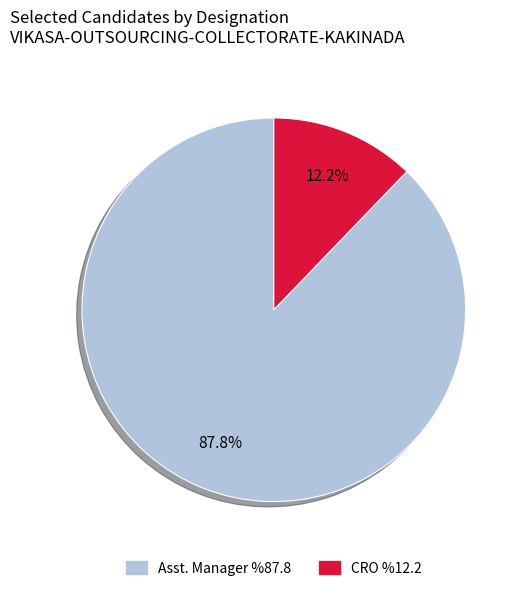

Count the number of slices in the pie.

2